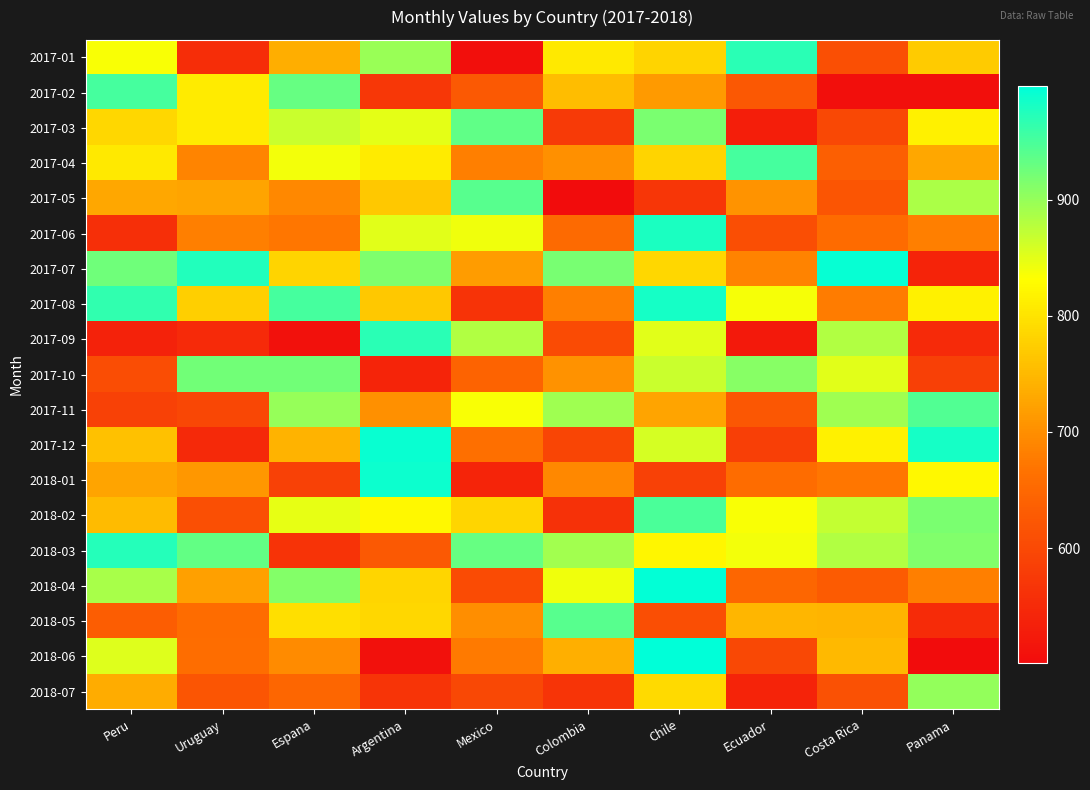

At Panama, list the series in order from largest to smallest.

2017-12, 2017-11, 2018-02, 2018-03, 2018-07, 2017-05, 2018-01, 2017-08, 2017-03, 2017-01, 2017-04, 2017-06, 2018-04, 2017-10, 2018-05, 2017-09, 2017-07, 2017-02, 2018-06